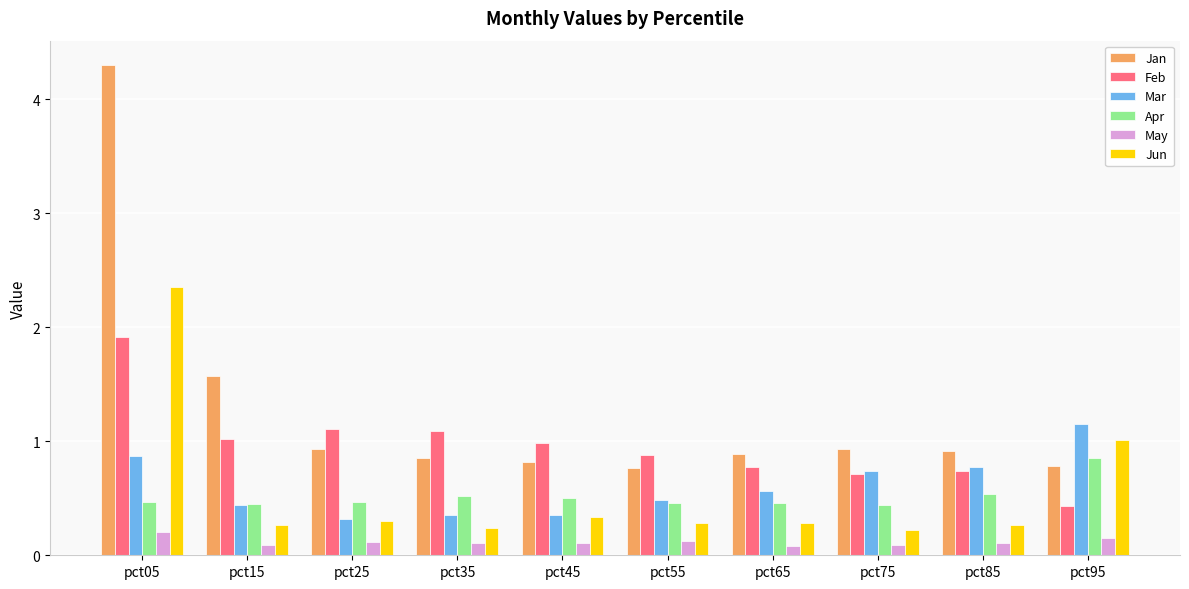

The Feb series shows 1.0 at pct65. True or false?

False